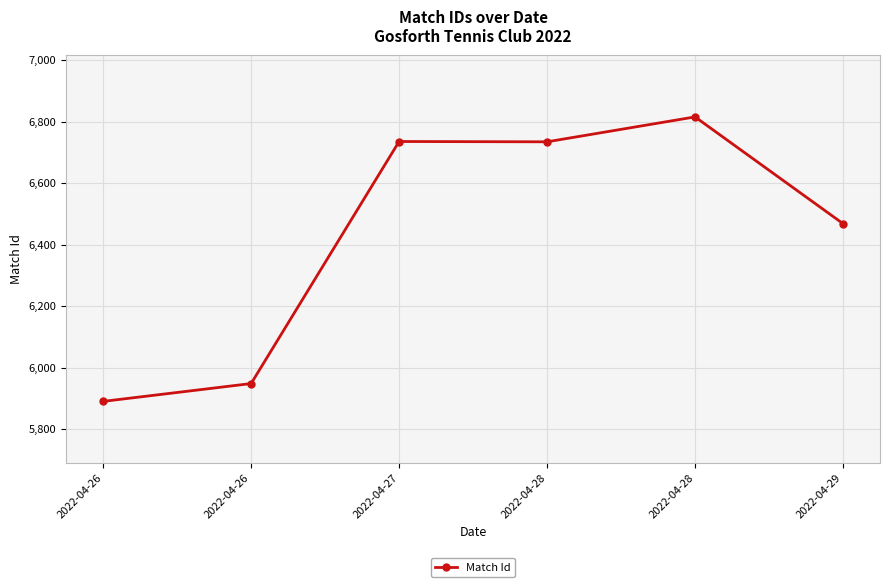

Reading right to left, what are all the values shown in this chart?

2022-04-29=6468	2022-04-28=6815	2022-04-28=6734	2022-04-27=6735	2022-04-26=5948	2022-04-26=5890